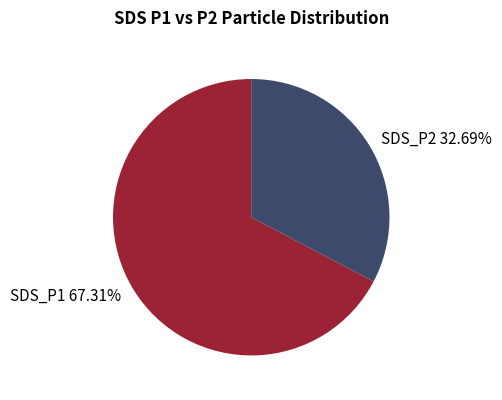

How many segments does this pie chart have?

2